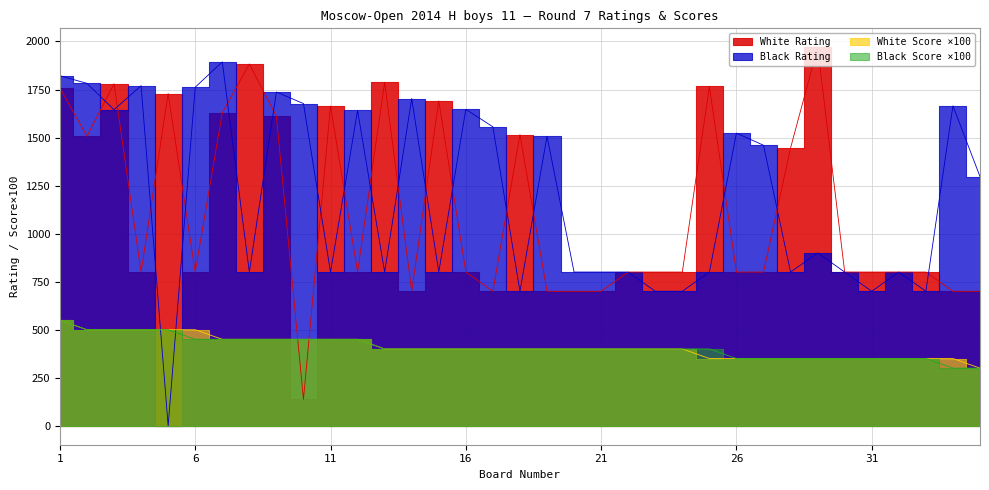

What is the sum of the Black Rating values at 20 and 33?

1500